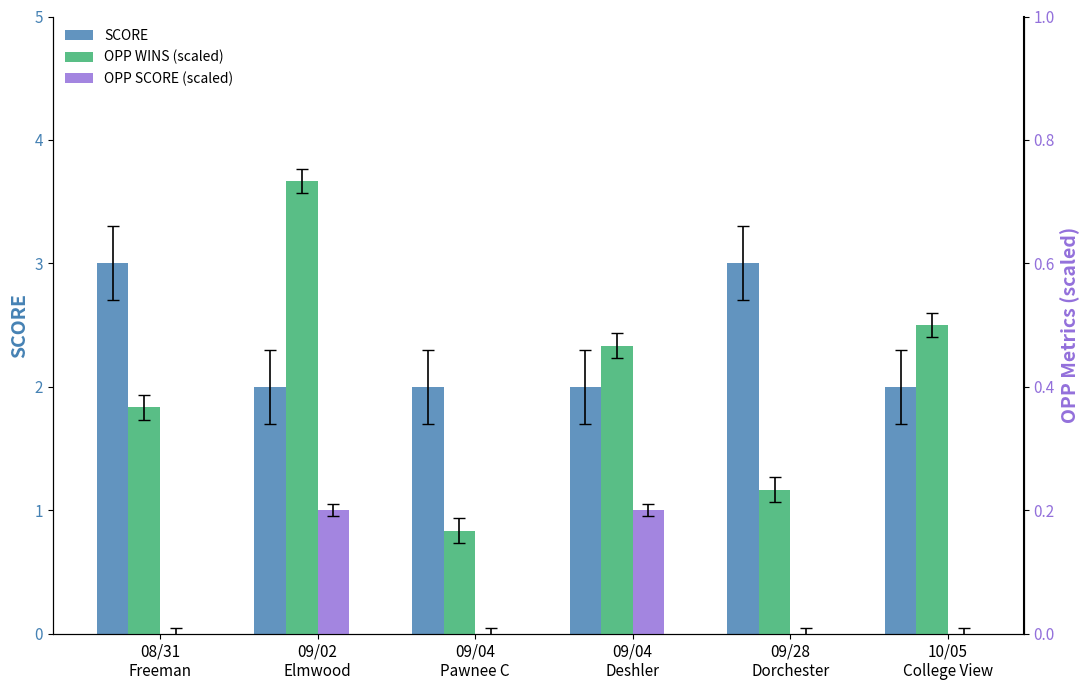

What is the difference between the maximum and second lowest values in the SCORE series?

1.0